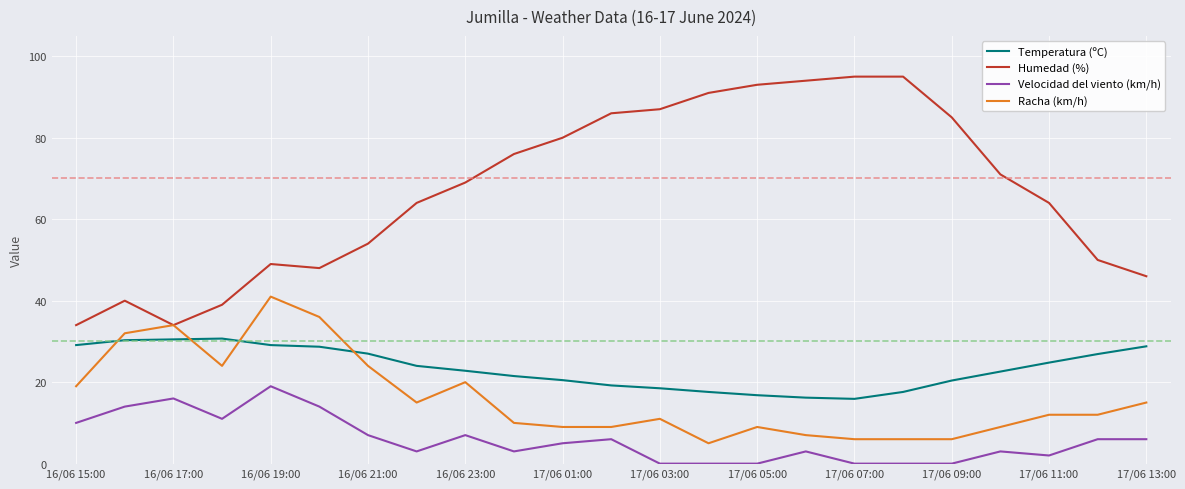

Rank the series by their maximum value, from lowest to highest.

Velocidad del viento (km/h), Temperatura (ºC), Racha (km/h), Humedad (%)